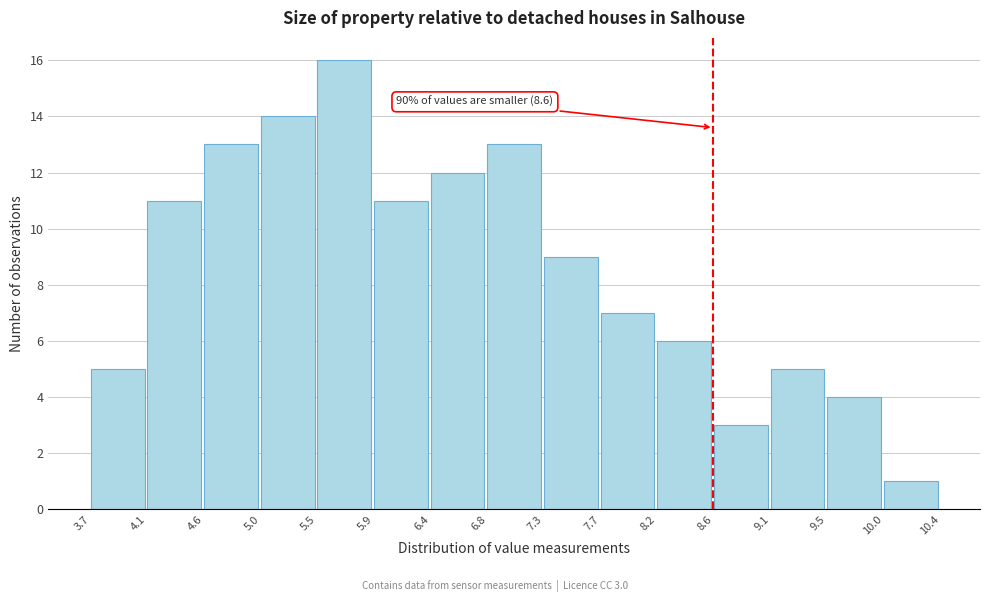

Which range on the x-axis has the tallest bar?

5.5 to 5.9